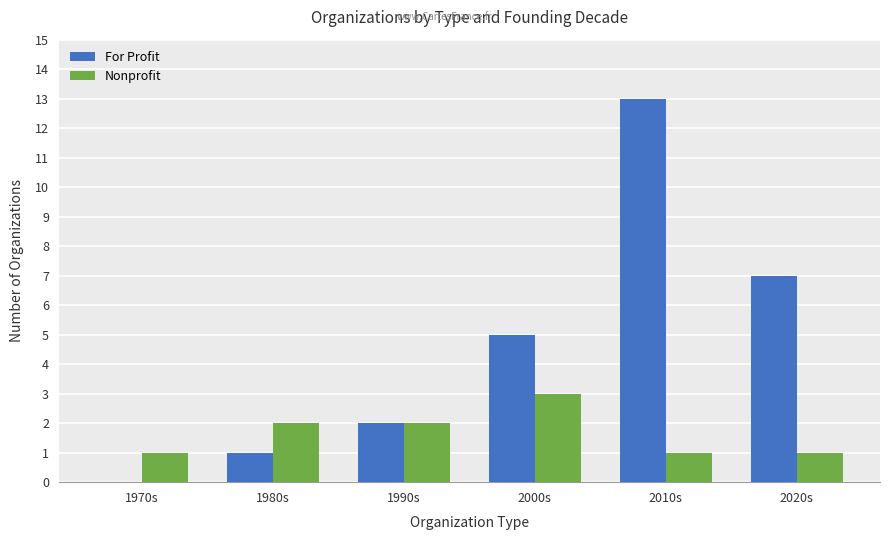

What is the highest value of the Nonprofit series?

3